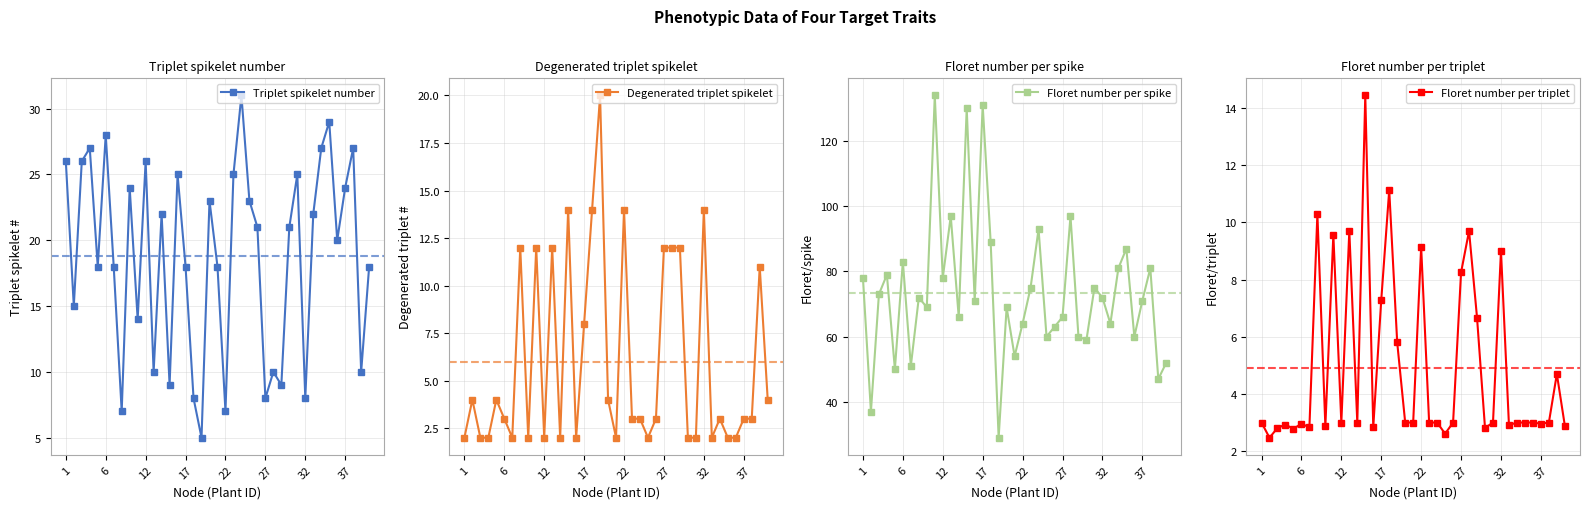

Is it true that Degenerated triplet spikelet equals 3.1 at 32?

False